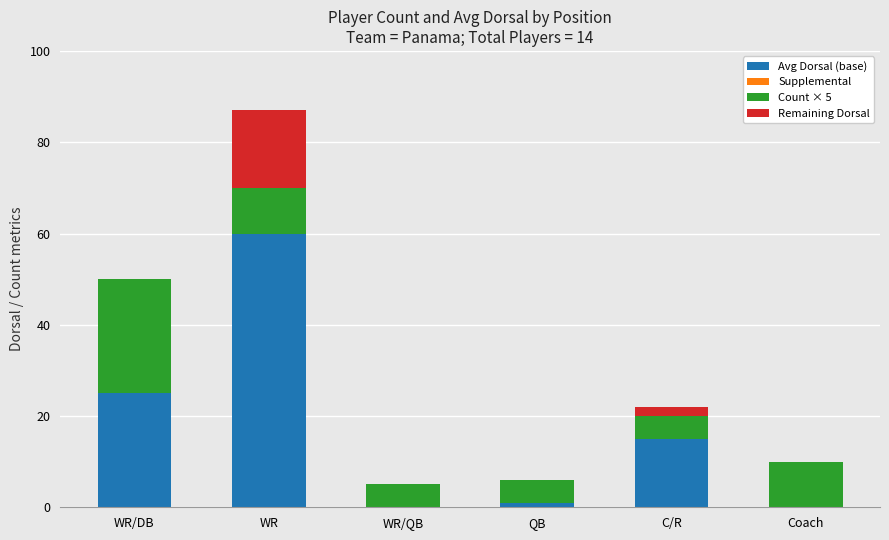

Where is Avg Dorsal (base) nearest to the value 30?

WR/DB